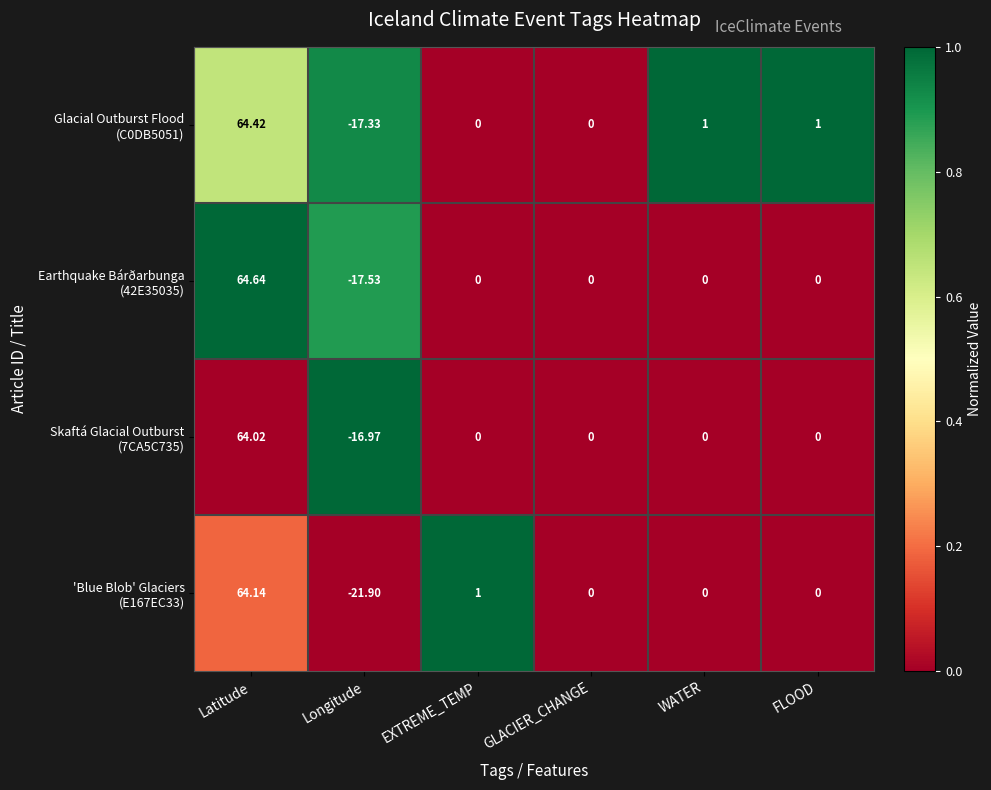

How many series are shown in this chart?

4